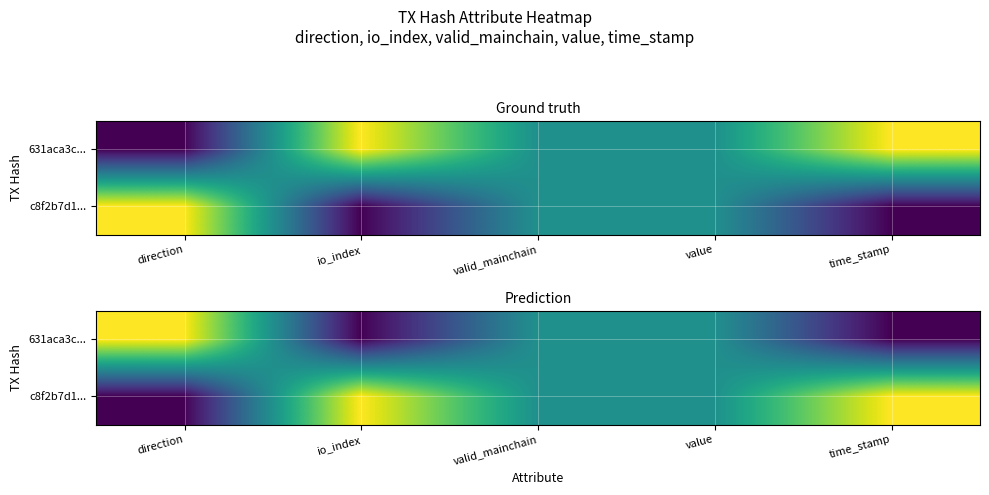

What is the difference between the c8f2b7d1... values at direction and io_index?

1.0